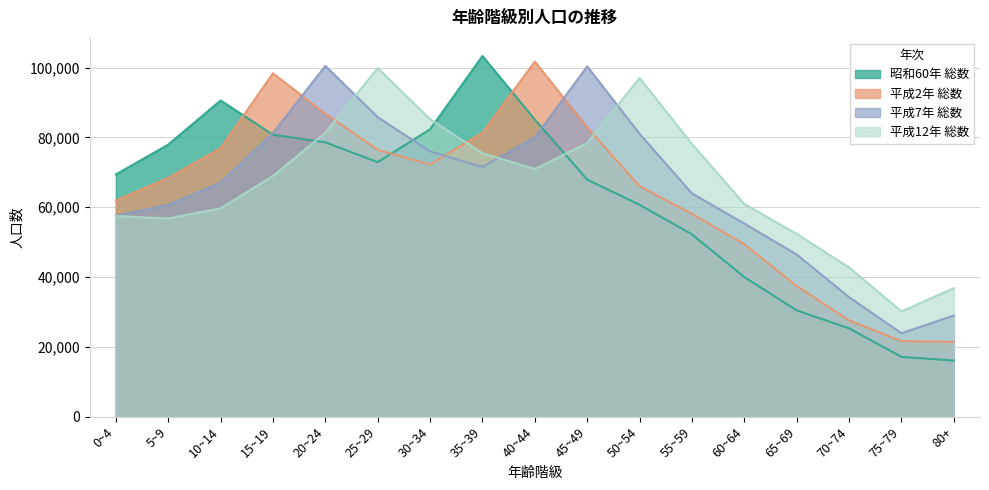

In 平成2年 総数, how many points are lower than both neighbors (excluding endpoints)?

1